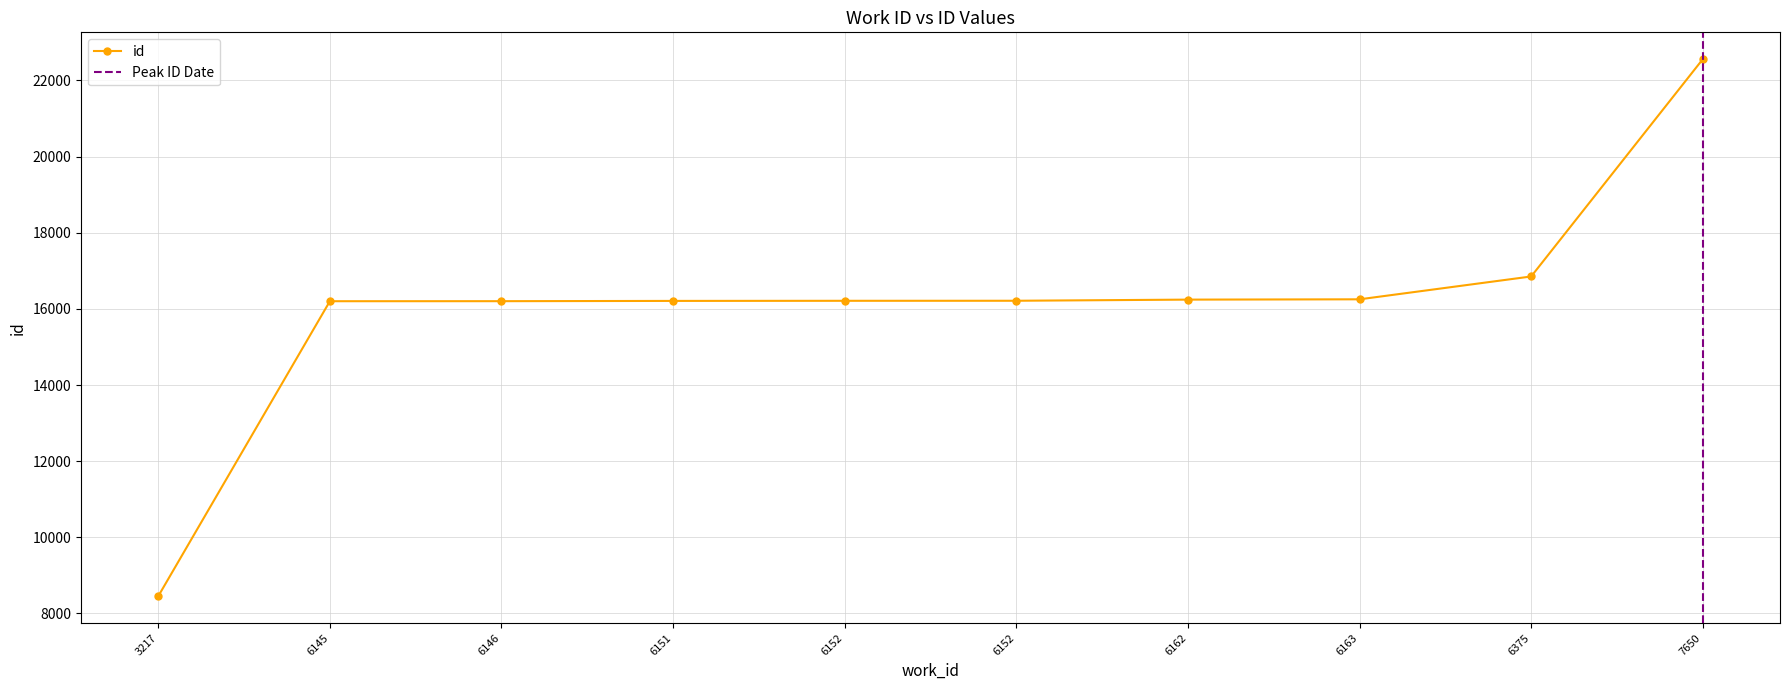

Does the chart display data point markers on the line(s)?

Yes